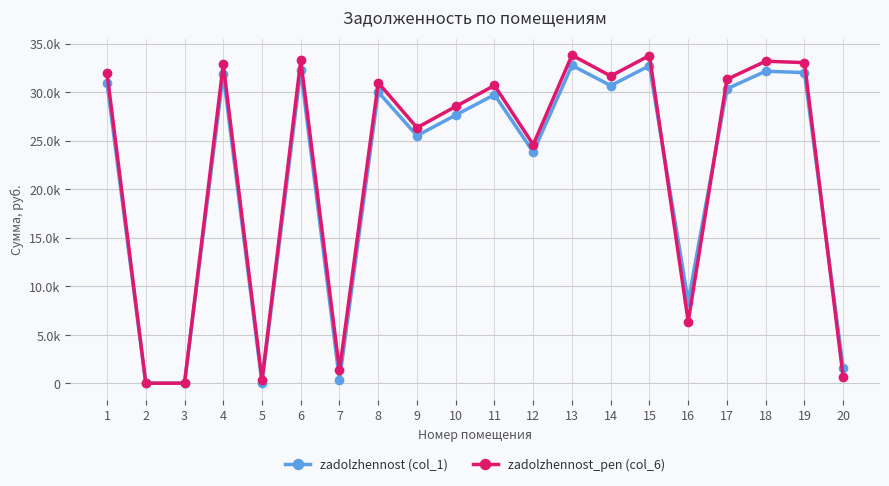

Is this an area chart (filled region under the line)?

No